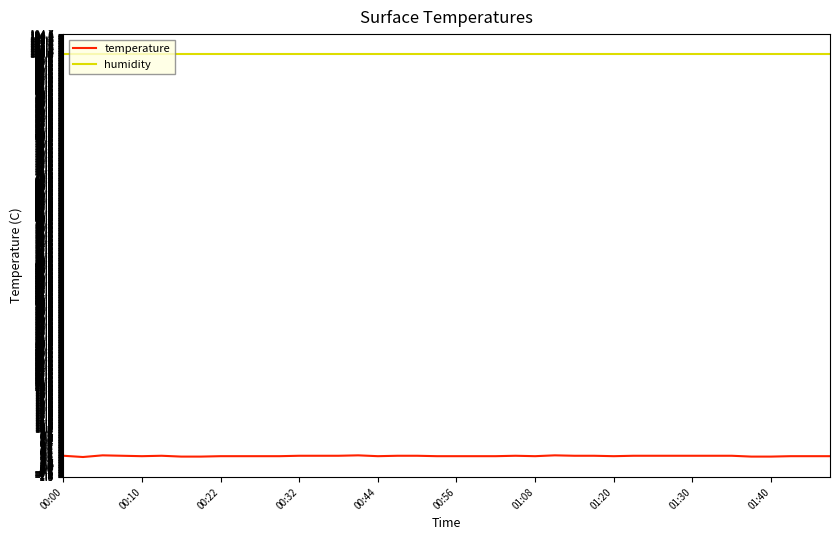

Rank the series by their maximum value, from lowest to highest.

temperature, humidity